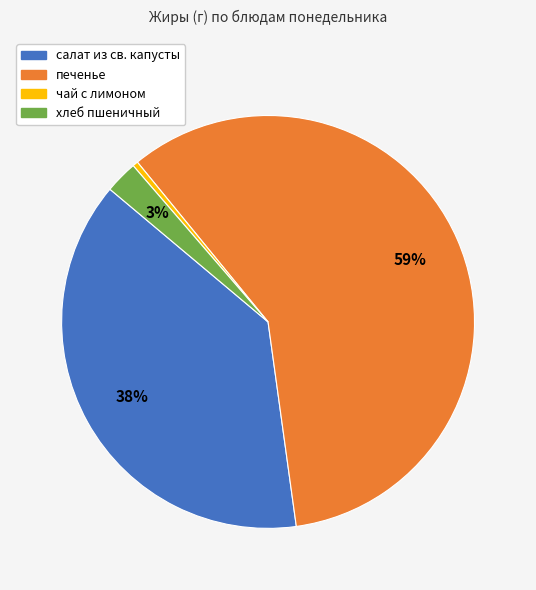

Is it true that чай с лимоном is 13% of the pie?

False